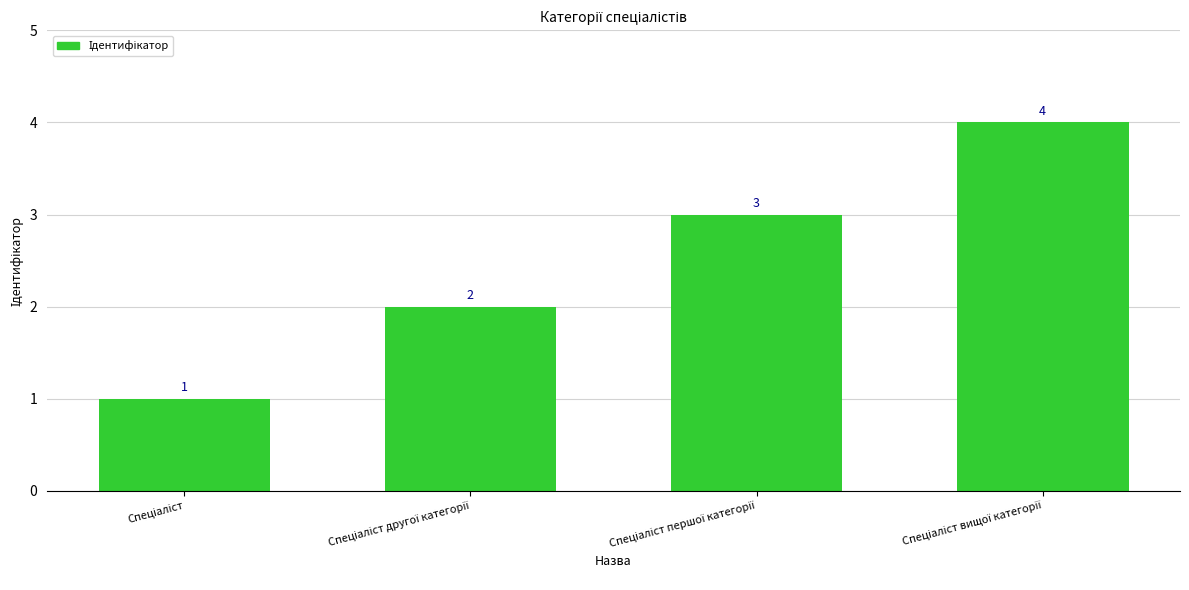

How many values are between 2 and 4?

3